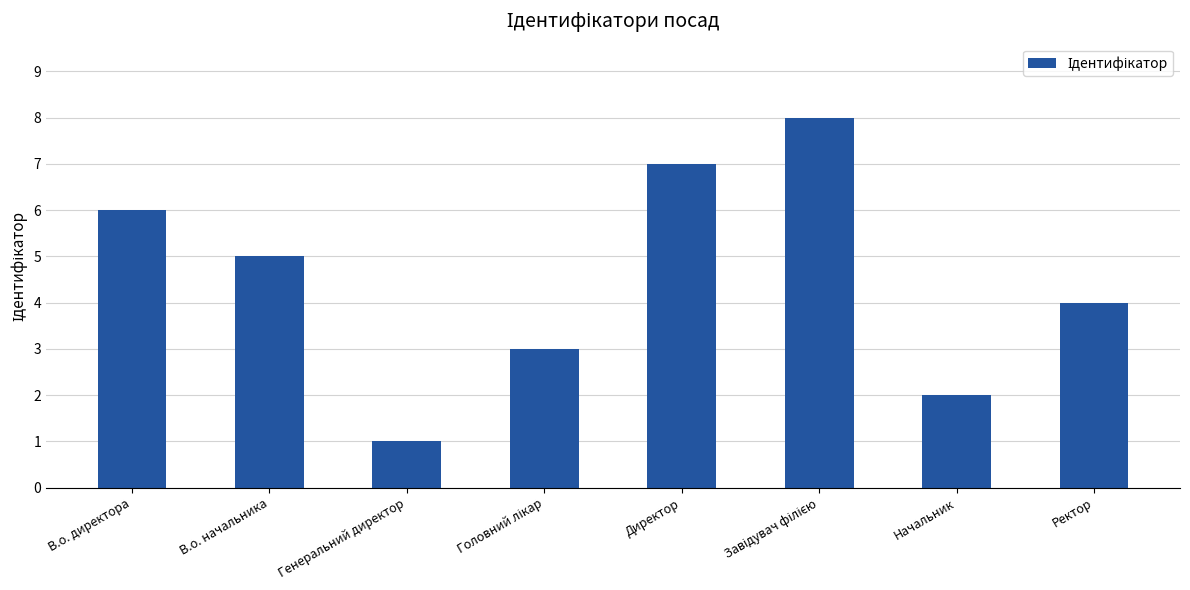

Reading right to left, extract all data points from this chart.

4	2	8	7	3	1	5	6